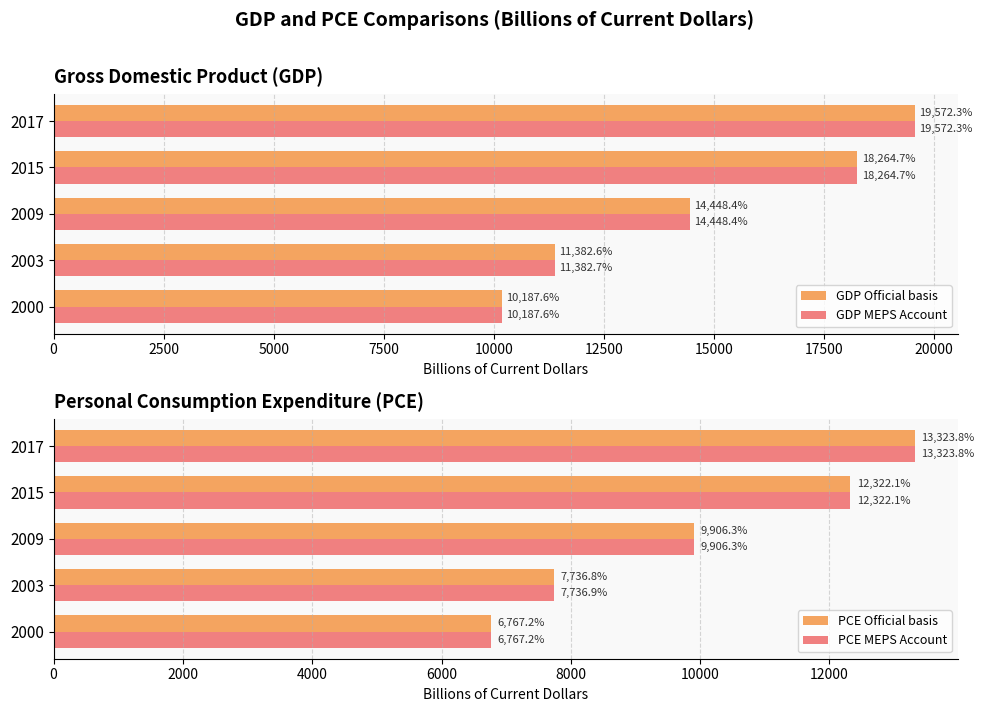

List the labels in order of PCE Official basis value, largest first.

2017, 2015, 2009, 2003, 2000